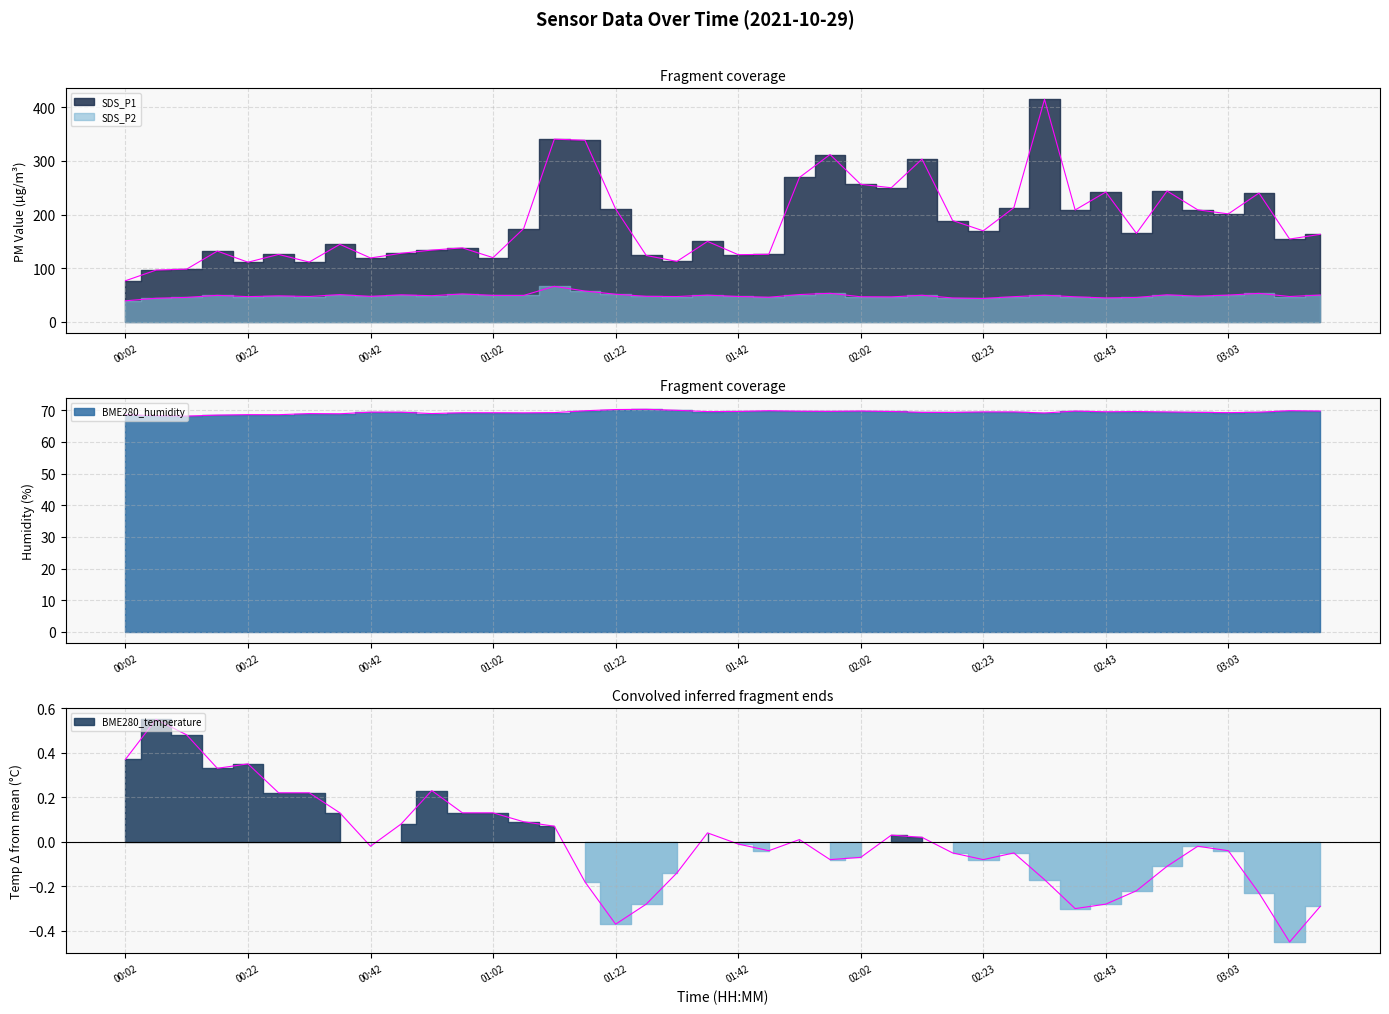

Rank the series by their maximum value, from lowest to highest.

BME280_temperature, SDS_P2, BME280_humidity, SDS_P1